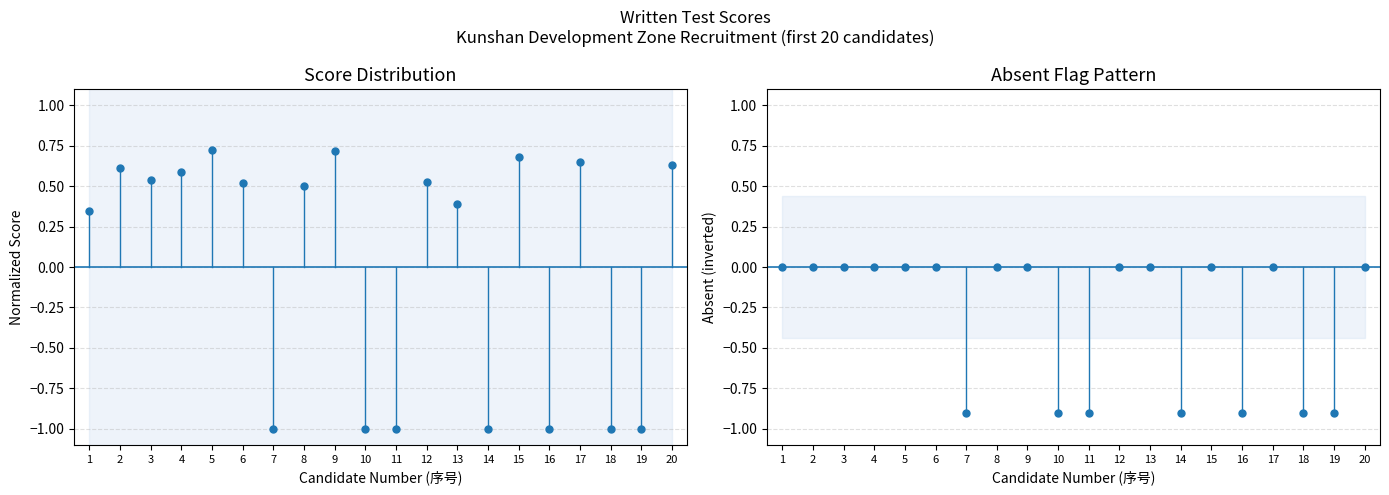

Which series has the widest spread of Y values?

Score (normalized)